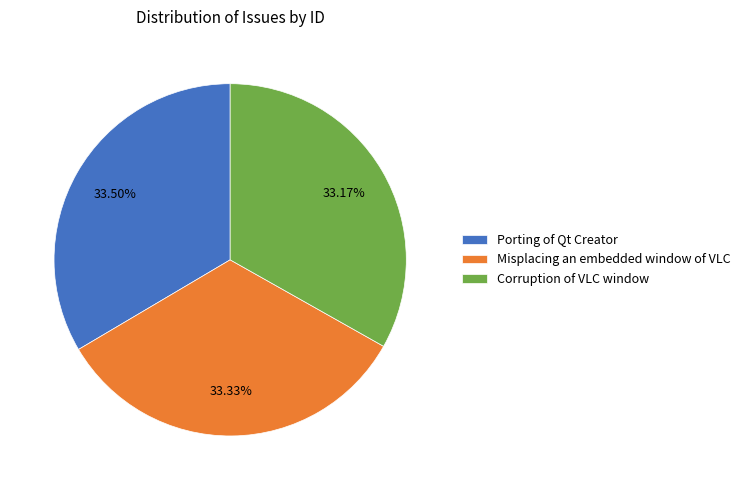

Does any single category account for the majority?

No